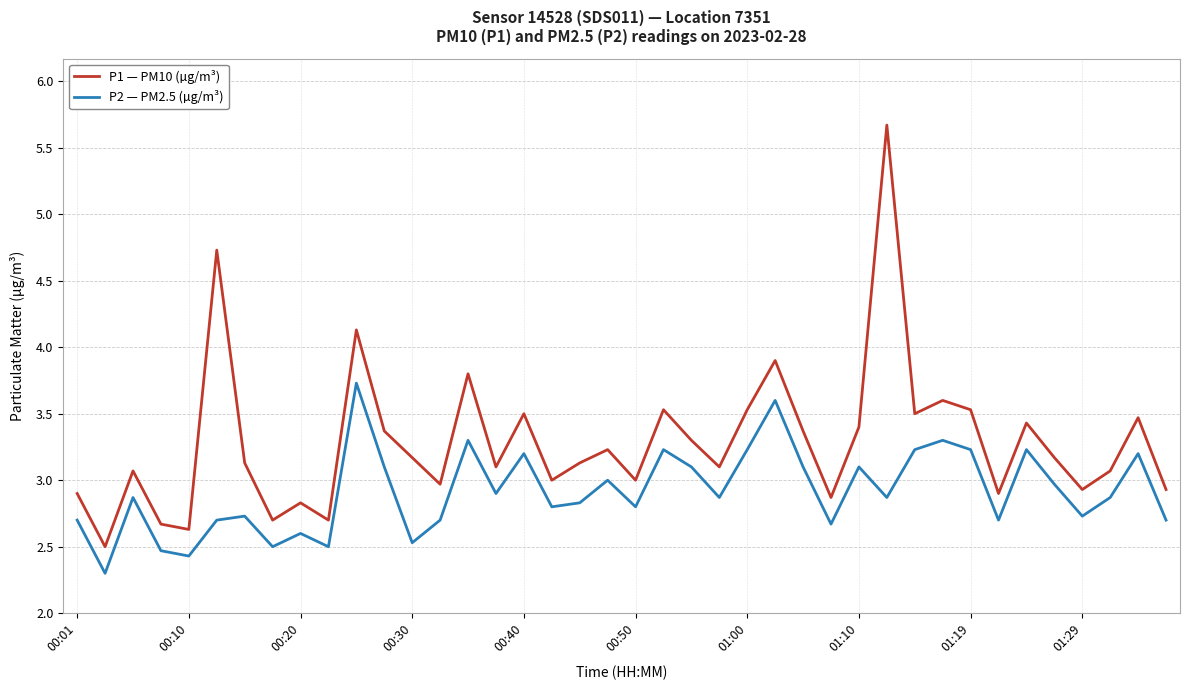

Does the chart display data point markers on the line(s)?

No